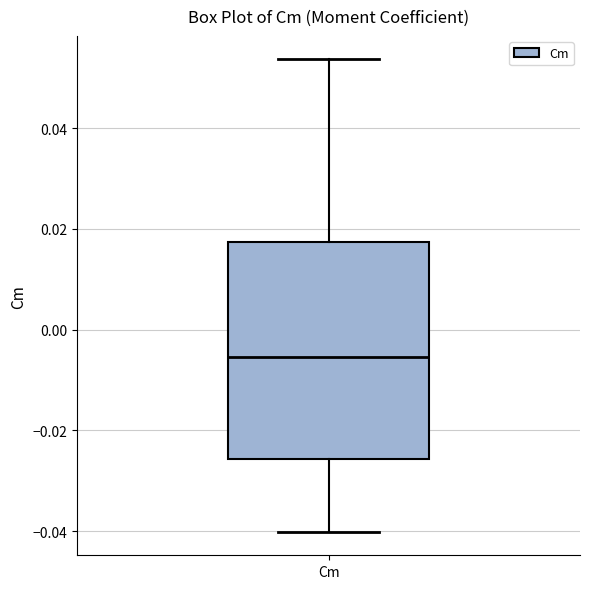

Transcribe this box plot: give where the median line is, the range the box spans, and where the two whiskers end, as read against the y-axis. The values are not printed on the chart, so give them approximately, as read against the axis.

median -0.006, box -0.026 to 0.018, whiskers -0.040 to 0.054